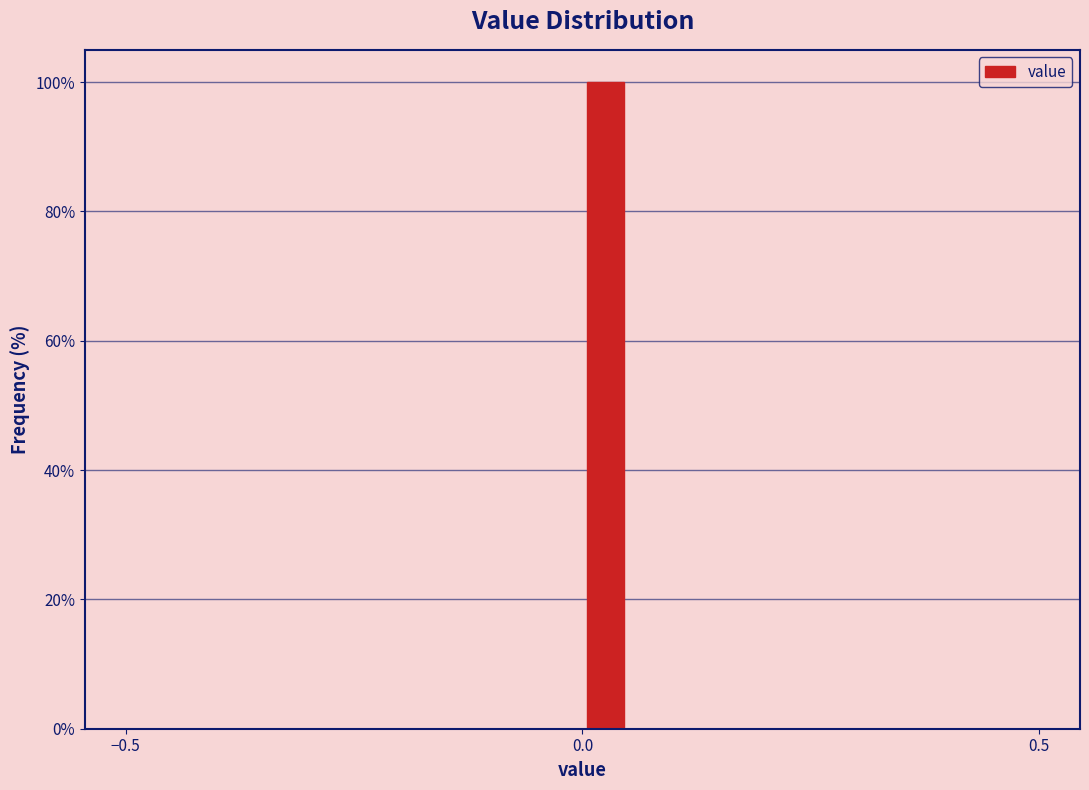

Around what value on the x-axis is the tallest bar? Give the approximate position of its centre, as read against the axis.

0.05